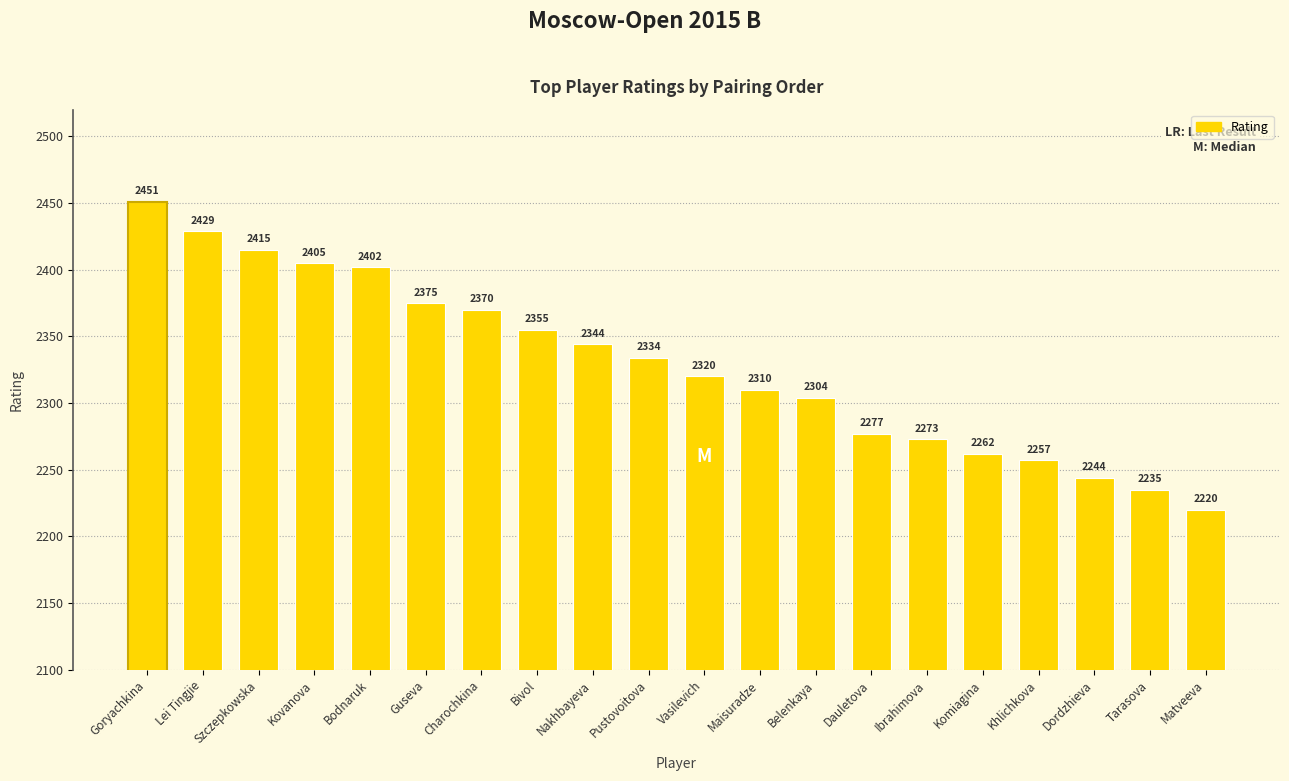

Rank the categories by value from lowest to highest.

Matveeva, Tarasova, Dordzhieva, Khlichkova, Komiagina, Ibrahimova, Dauletova, Belenkaya, Maisuradze, Vasilevich, Pustovoitova, Nakhbayeva, Bivol, Charochkina, Guseva, Bodnaruk, Kovanova, Szczepkowska, Lei Tingjie, Goryachkina